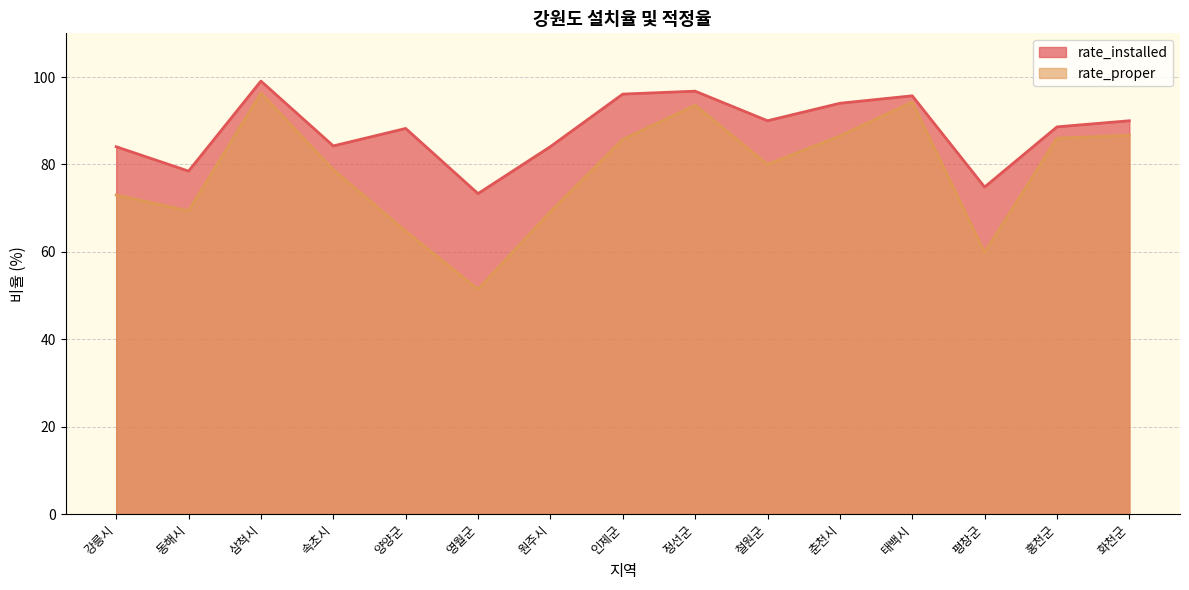

What is the difference between the second highest and minimum values in the rate_proper series?

42.9